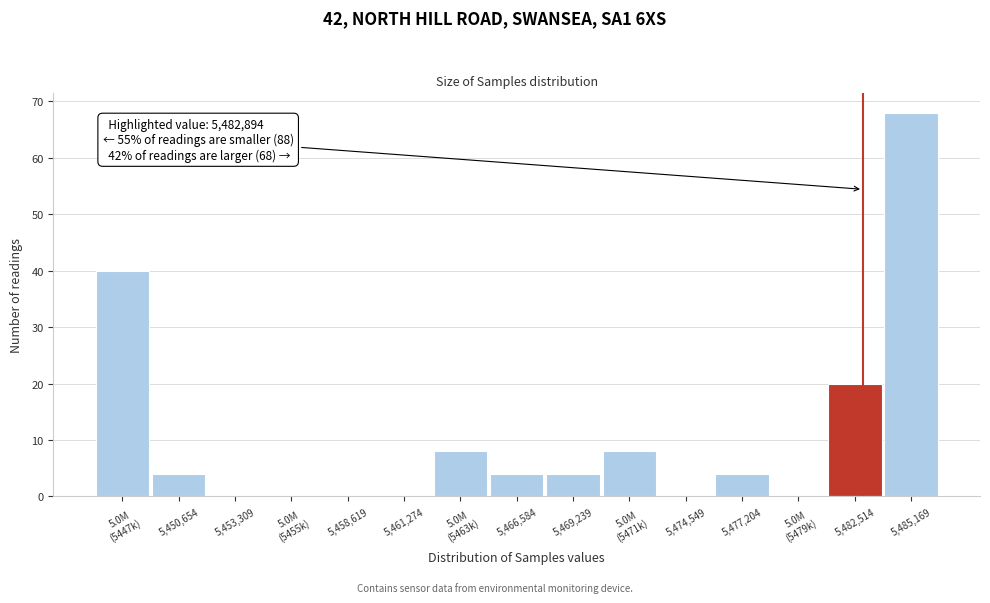

Which has a higher value, 5,482,514 or 5,450,654?

5,482,514